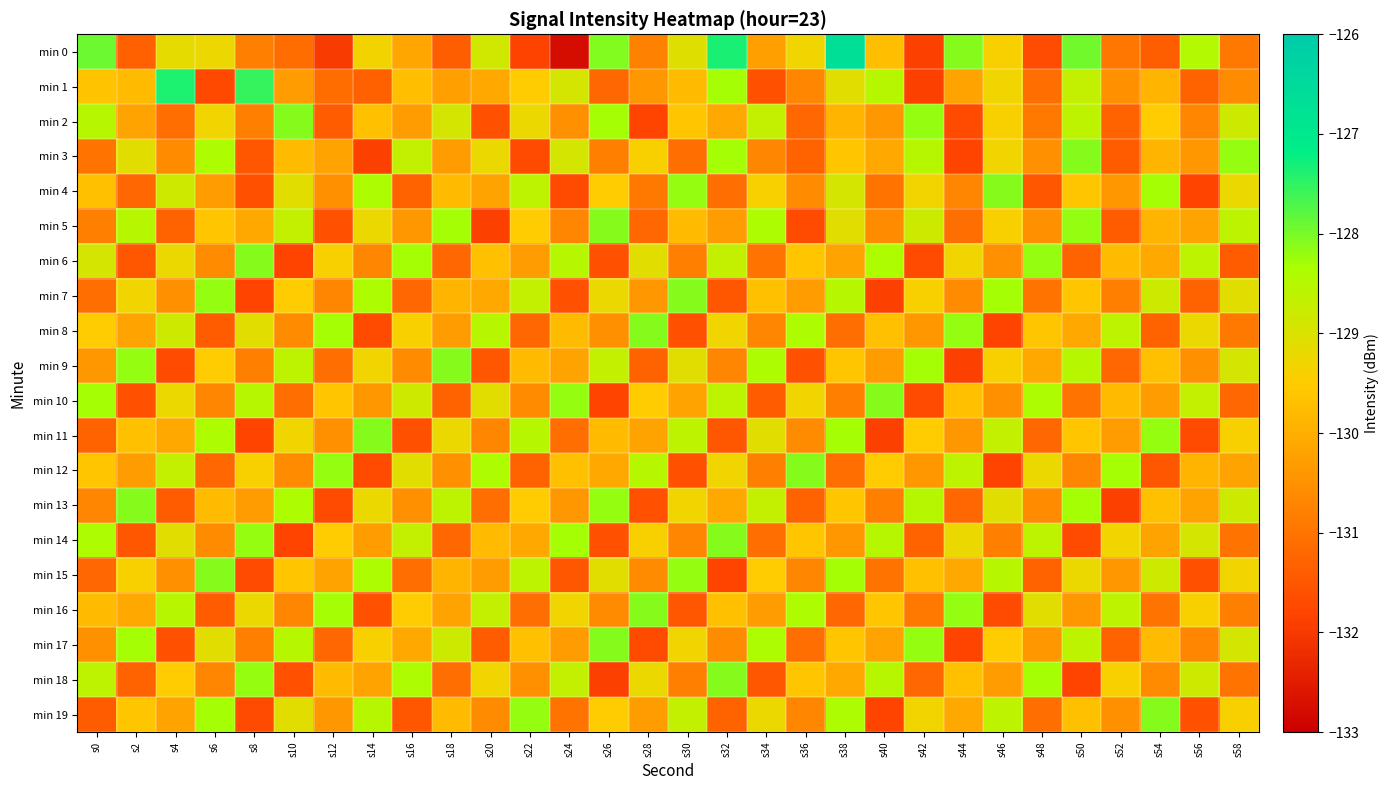

At which category does the chart reach its peak across all series?

s38